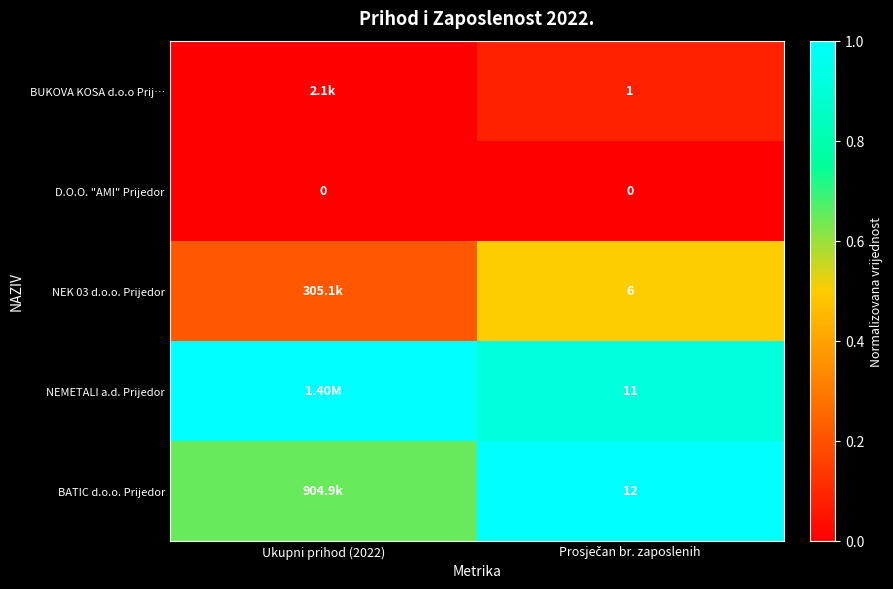

The value of NEK 03 d.o.o. Prijedor at Ukupni prihod (2022) is 0.1. True or false?

False